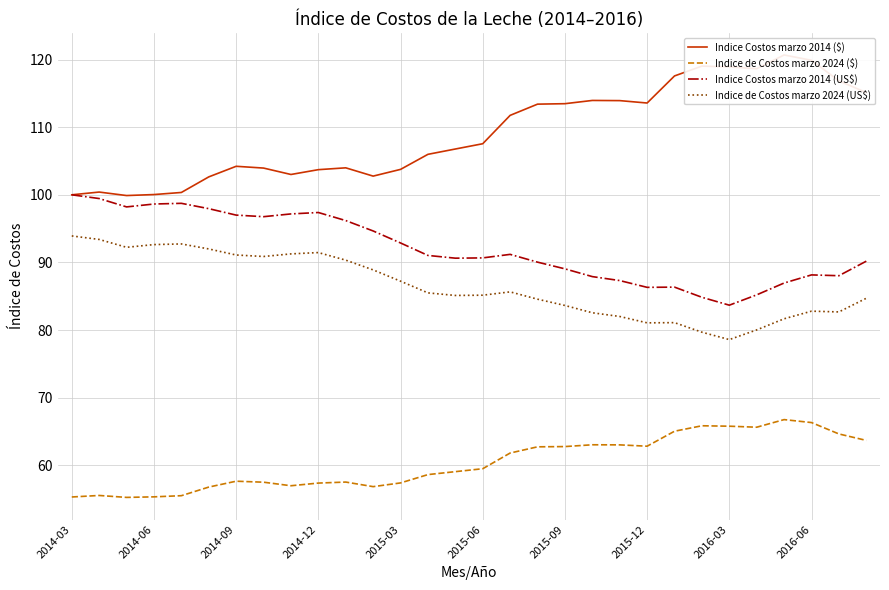

What is the value of the Indice de Costos marzo 2024 (US$) point at the 13th from the left?

87.2